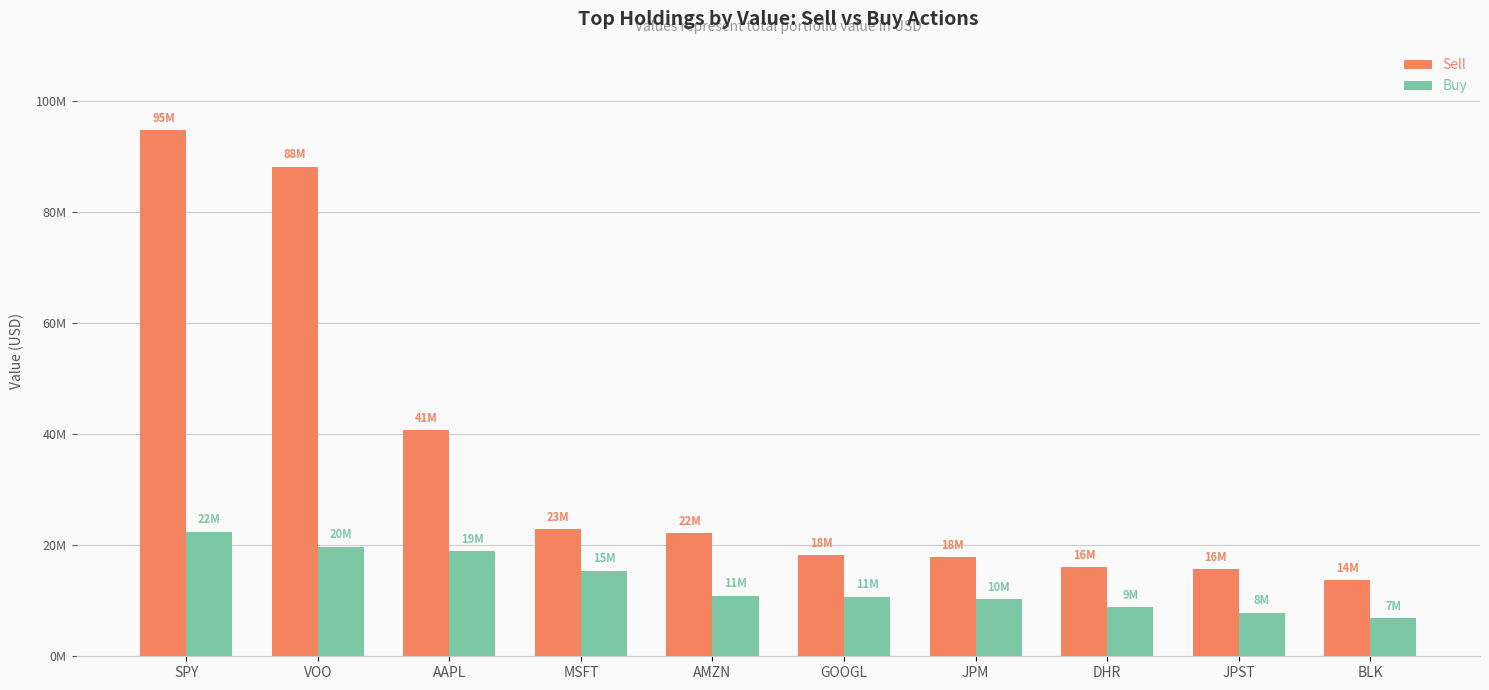

List the series in order of their overall mean, lowest first.

Buy, Sell